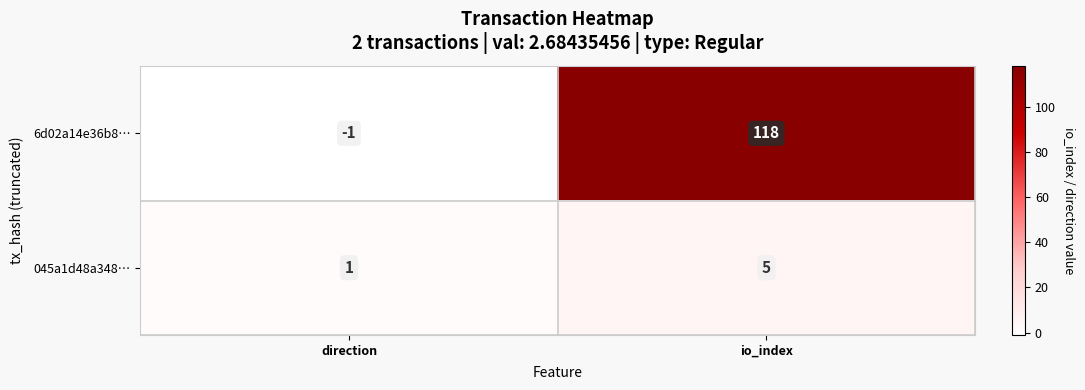

Which series has the widest spread of values?

6d02a14e36b8…